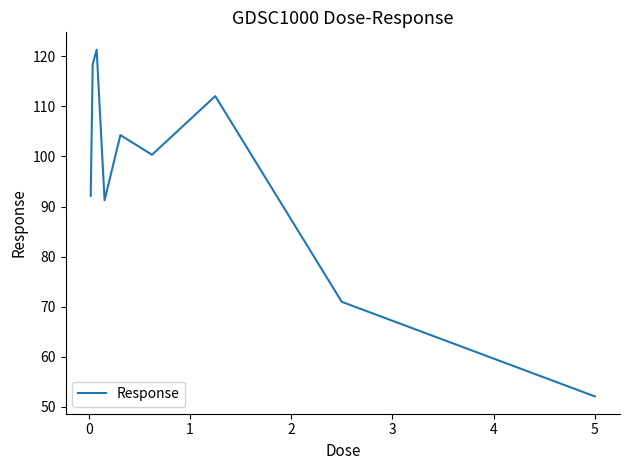

Does the chart display data point markers on the line(s)?

No